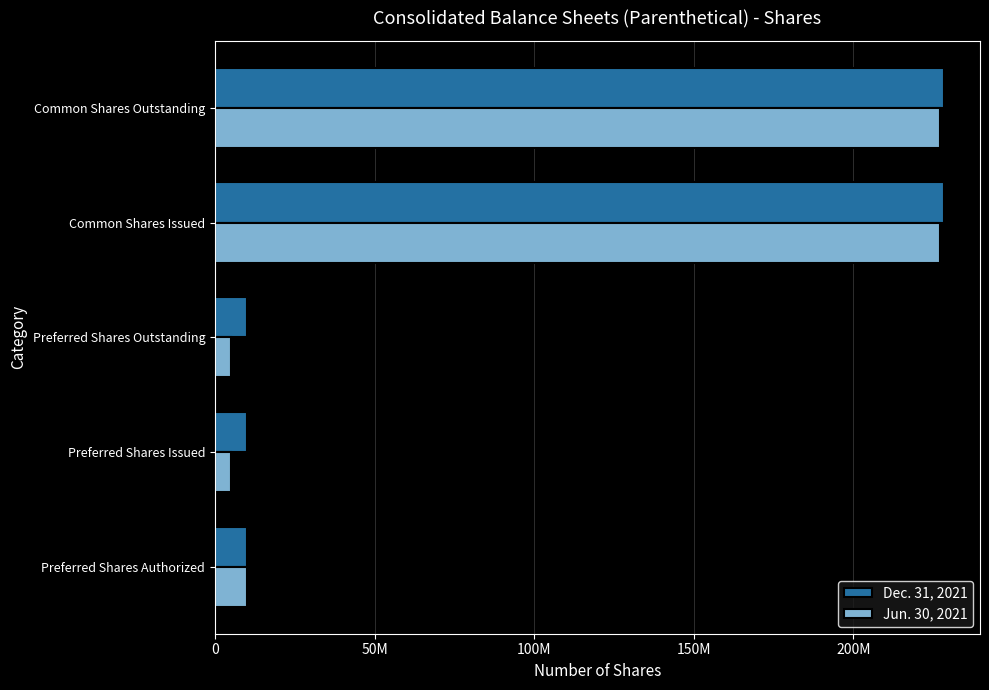

What is the average value of the Jun. 30, 2021 series?

94900000